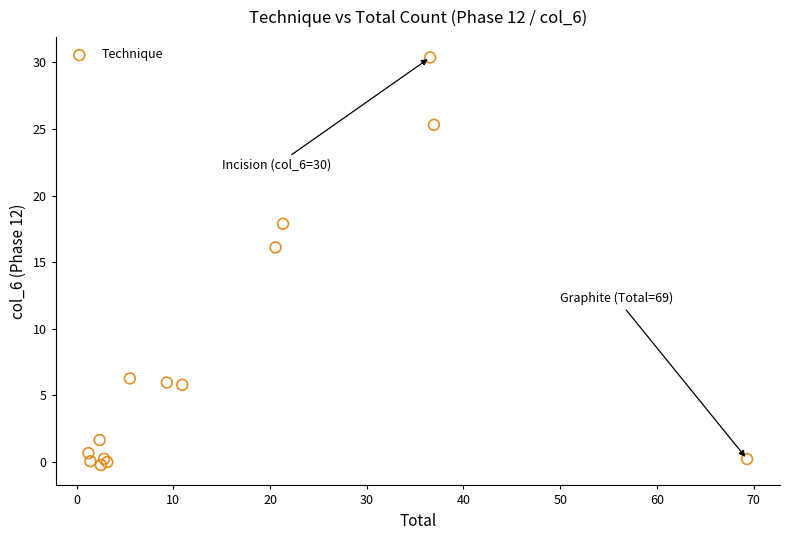

What Y value in the scatter plot is closest to 15?

16.1